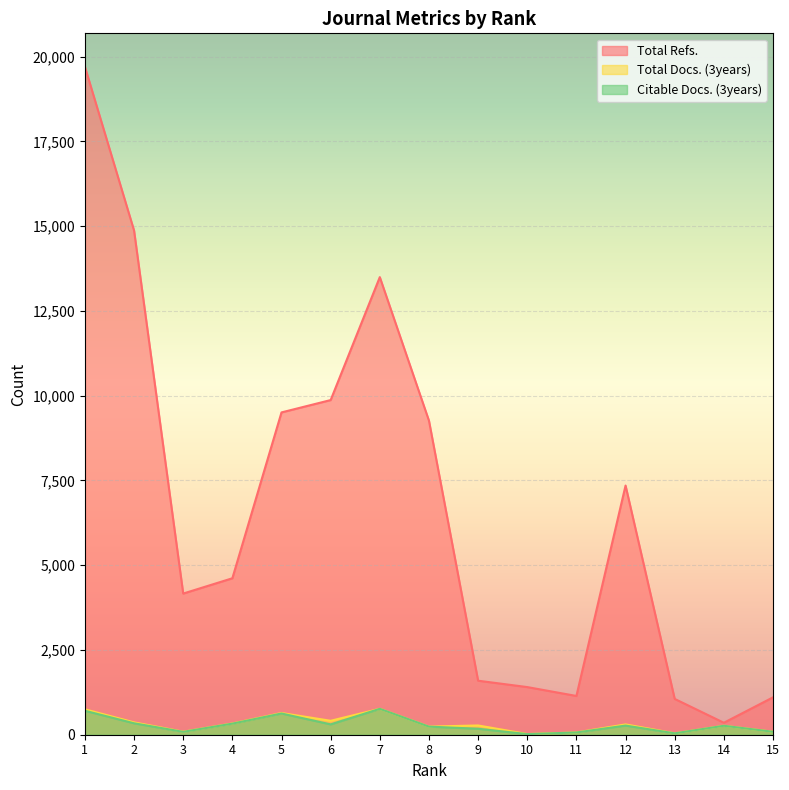

In Citable Docs. (3years), how many points are higher than both neighbors (excluding endpoints)?

4